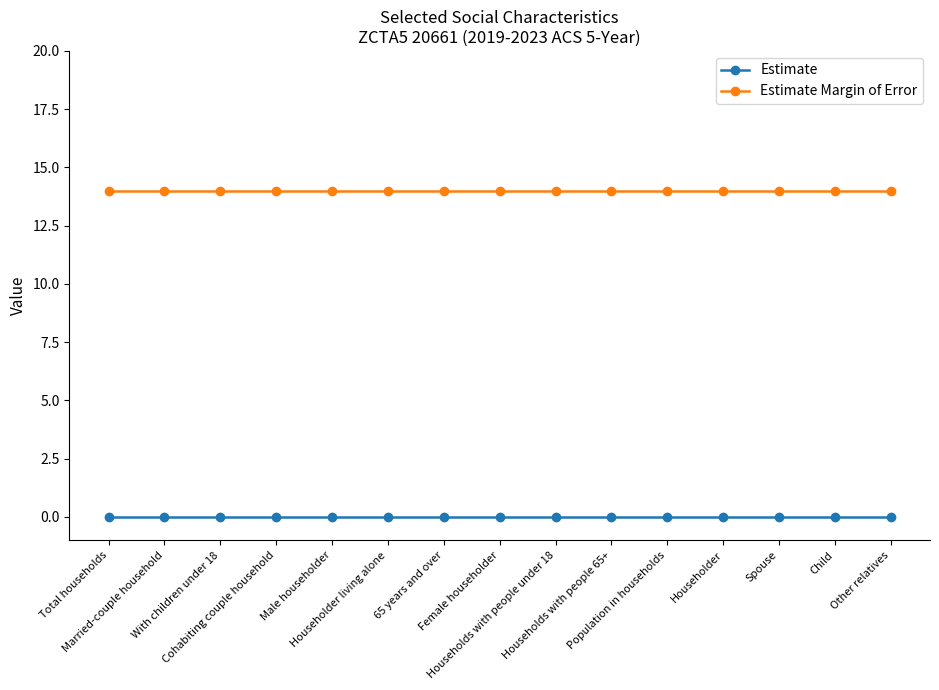

What is the highest value of the Estimate Margin of Error series?

14